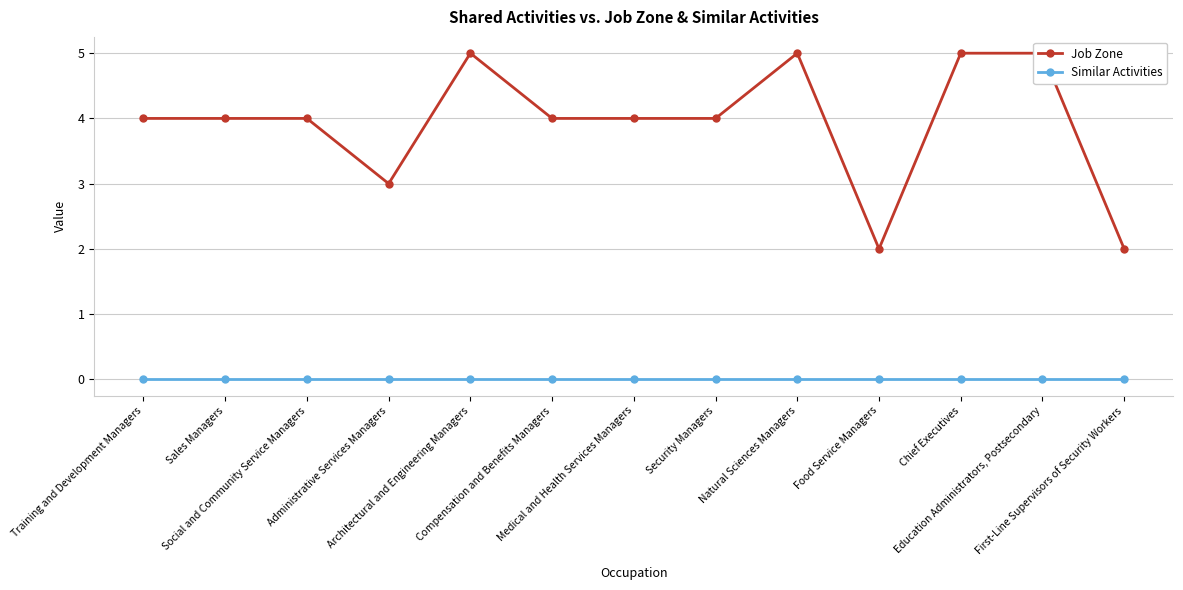

True or false: Job Zone has more than 1 interior local peaks.

True